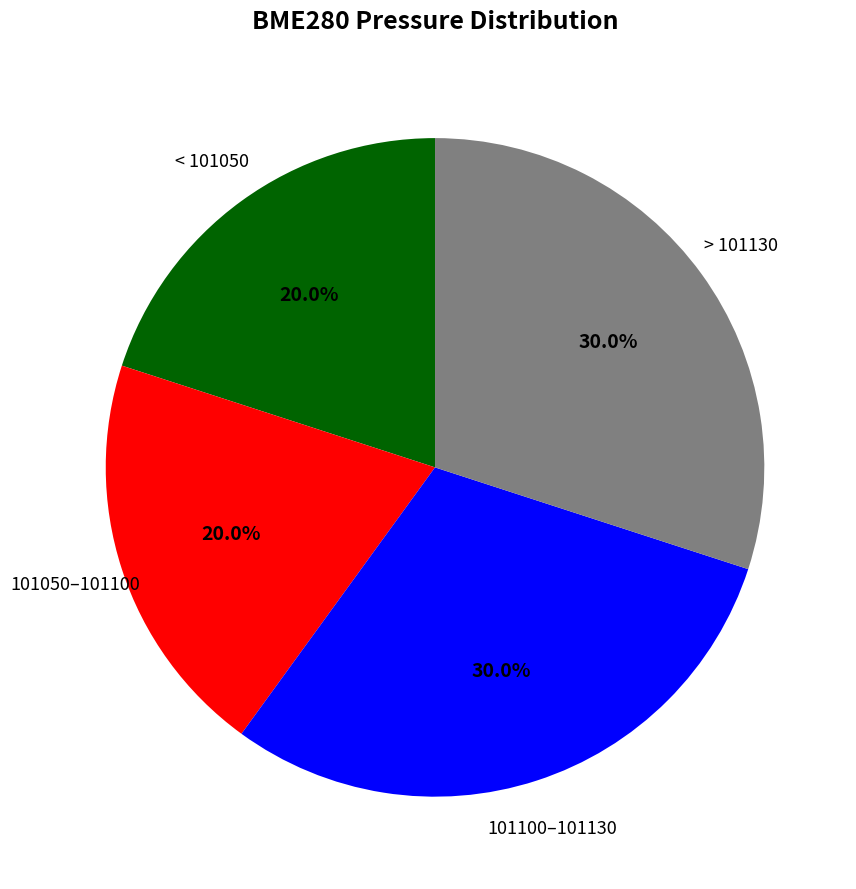

Does any single category account for the majority?

No